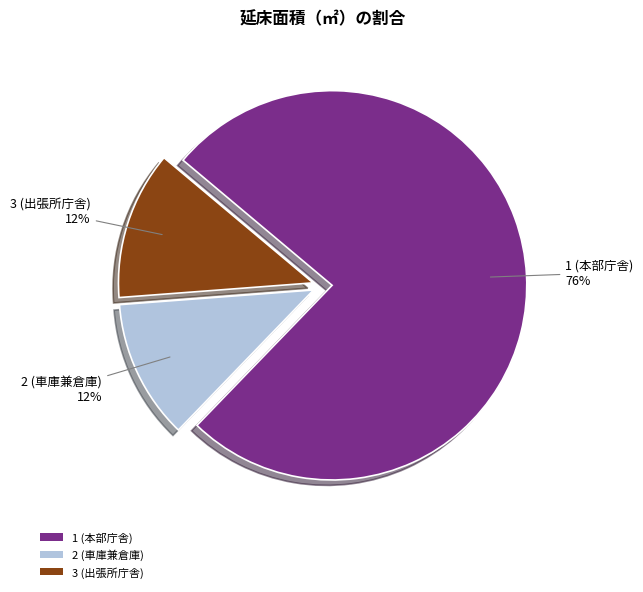

The 3 (出張所庁舎) slice represents 12% of the pie. True or false?

True